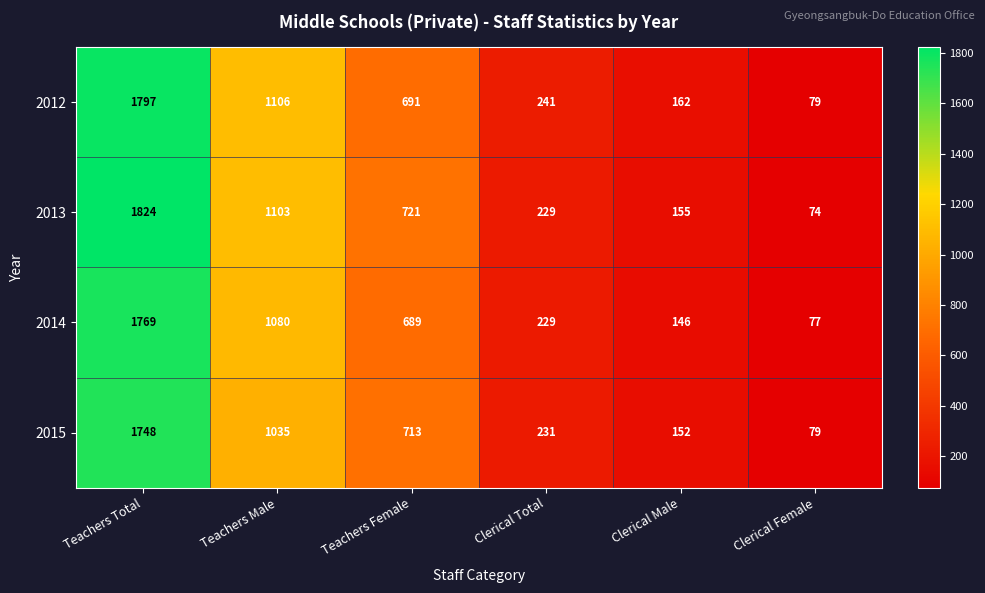

What is the smallest value displayed?

74